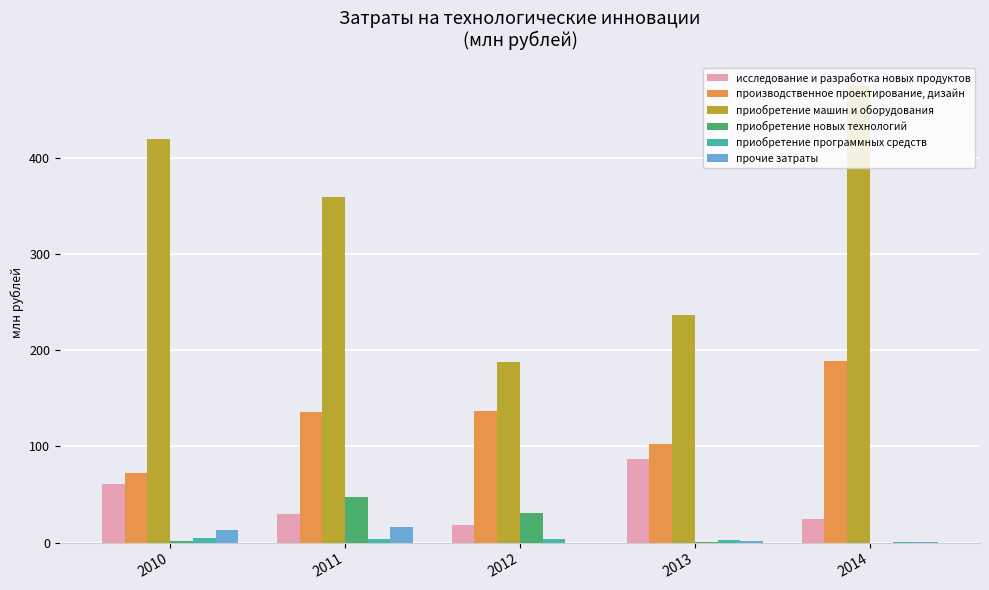

Between 2010 and 2012, which series saw the biggest shift?

приобретение машин и оборудования